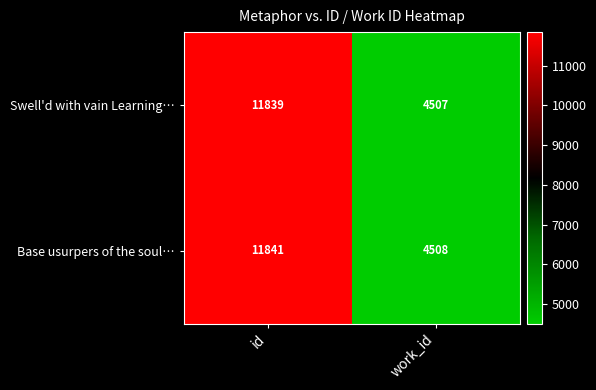

List the series in order of their peak value, highest first.

Base usurpers of the soul…, Swell'd with vain Learning…